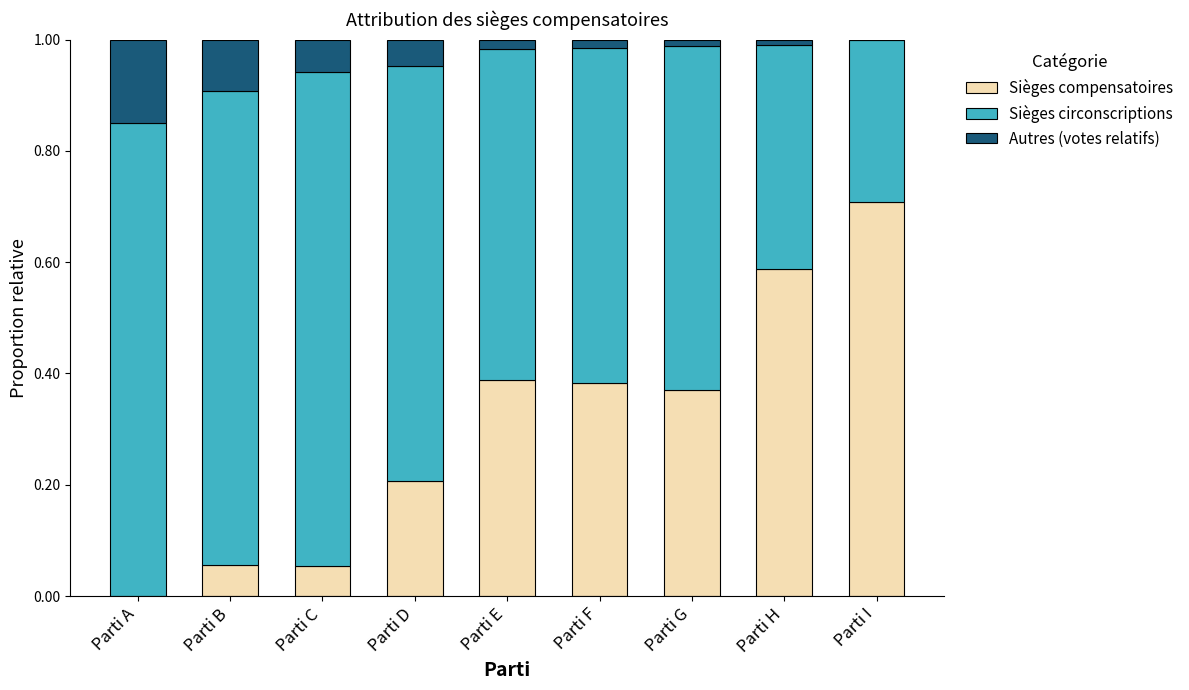

What is the total value across all series at Parti A?

1.0